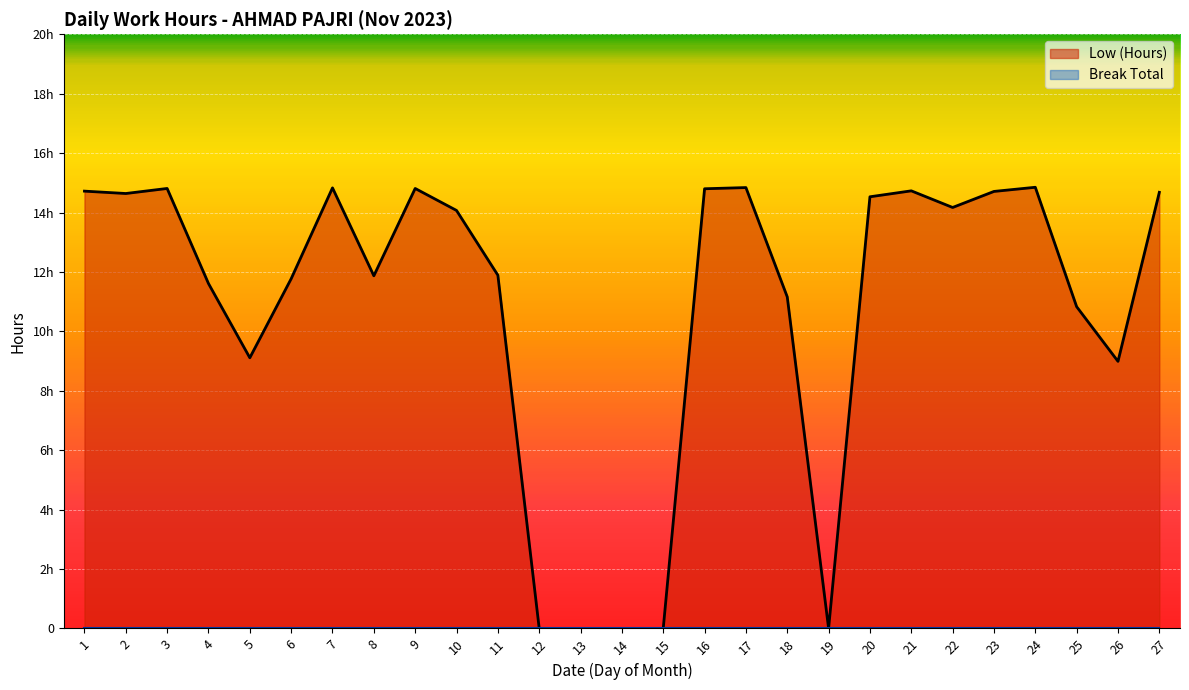

Reading right to left, list all the values displayed in this chart.

14.7	9.0	10.8	14.8	14.7	14.2	14.7	14.5	0.0	11.2	14.8	14.8	0.0	0.0	0.0	0.0	11.9	14.1	14.8	11.9	14.8	11.8	9.1	11.6	14.8	14.6	14.7